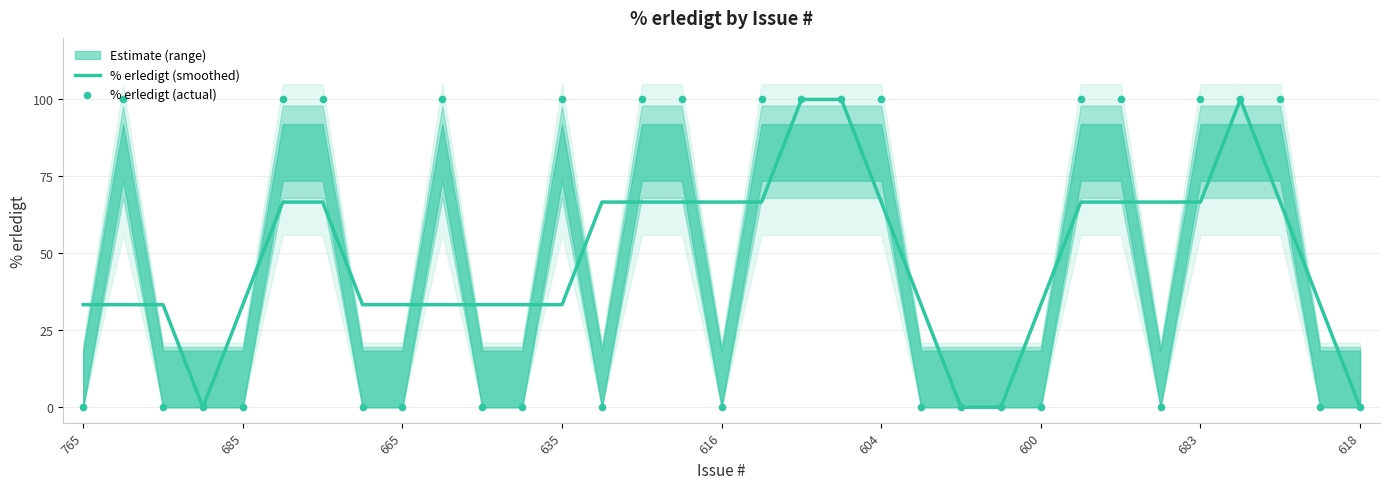

At which category is the sum across all series the highest?

18